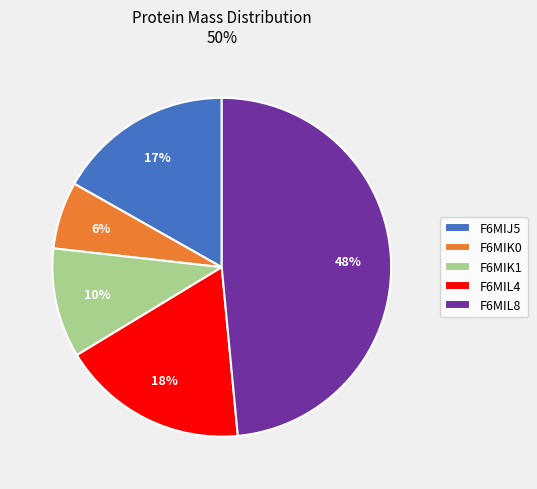

True or false: F6MIJ5 accounts for 28% of the total.

False